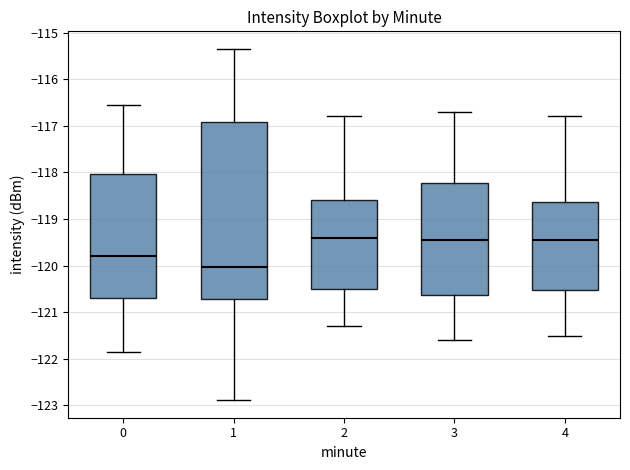

Reading left to right, transcribe this box plot: for each box, give where its median line is, the range the box spans, and where its two whiskers end, as read against the y-axis. The values are not printed on the chart, so give them approximately, as read against the axis.

0: median -119.8, box -120.7 to -118.0, whiskers -121.9 to -116.5
1: median -120.0, box -120.7 to -116.9, whiskers -122.9 to -115.4
2: median -119.4, box -120.5 to -118.6, whiskers -121.3 to -116.8
3: median -119.4, box -120.6 to -118.2, whiskers -121.6 to -116.7
4: median -119.4, box -120.5 to -118.6, whiskers -121.5 to -116.8